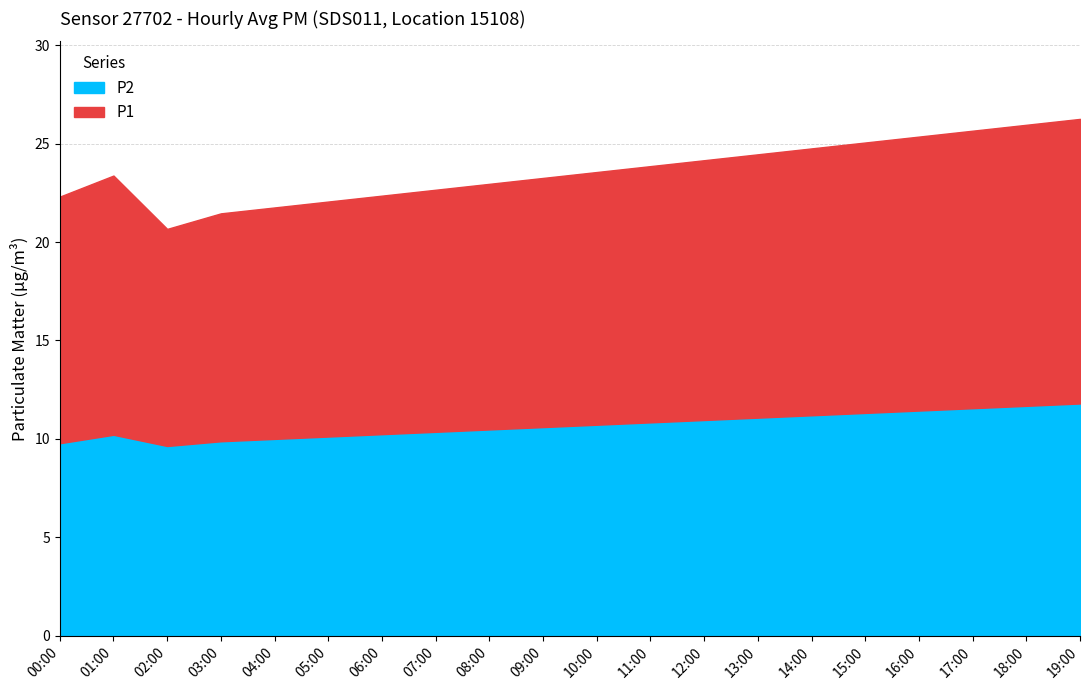

What is the maximum value for P2?

11.8